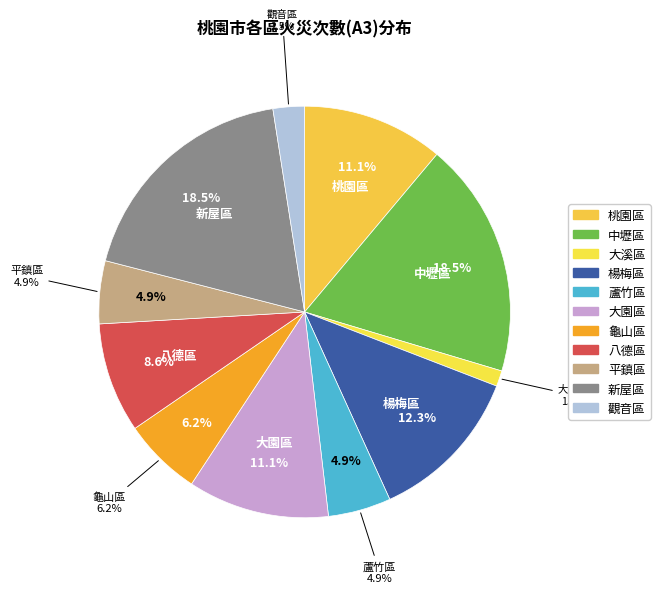

Approximately how many times larger is the value at 大園區 compared to 大溪區?

9.0